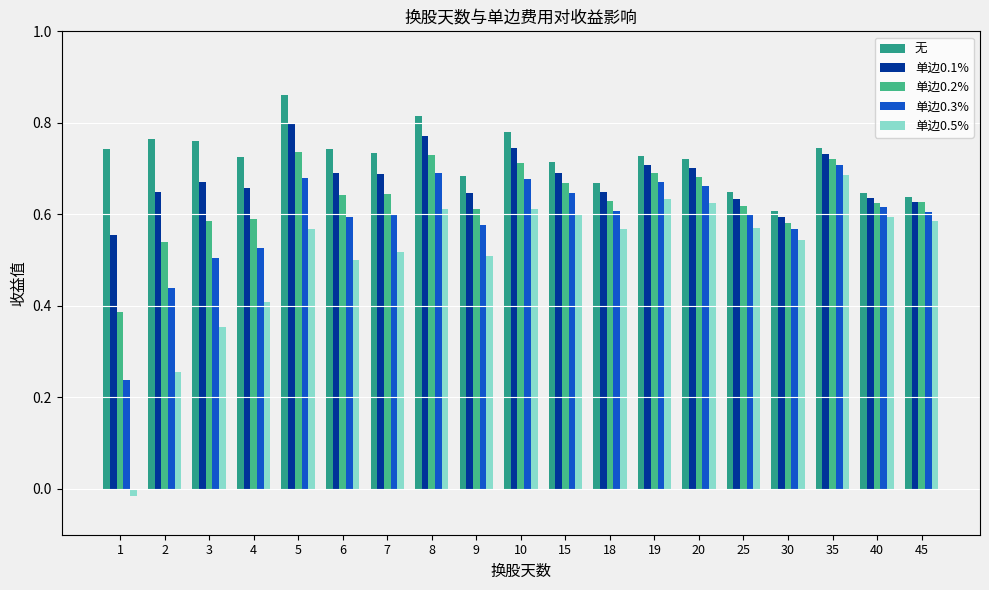

Where is 单边0.5% nearest to the value 0?

1